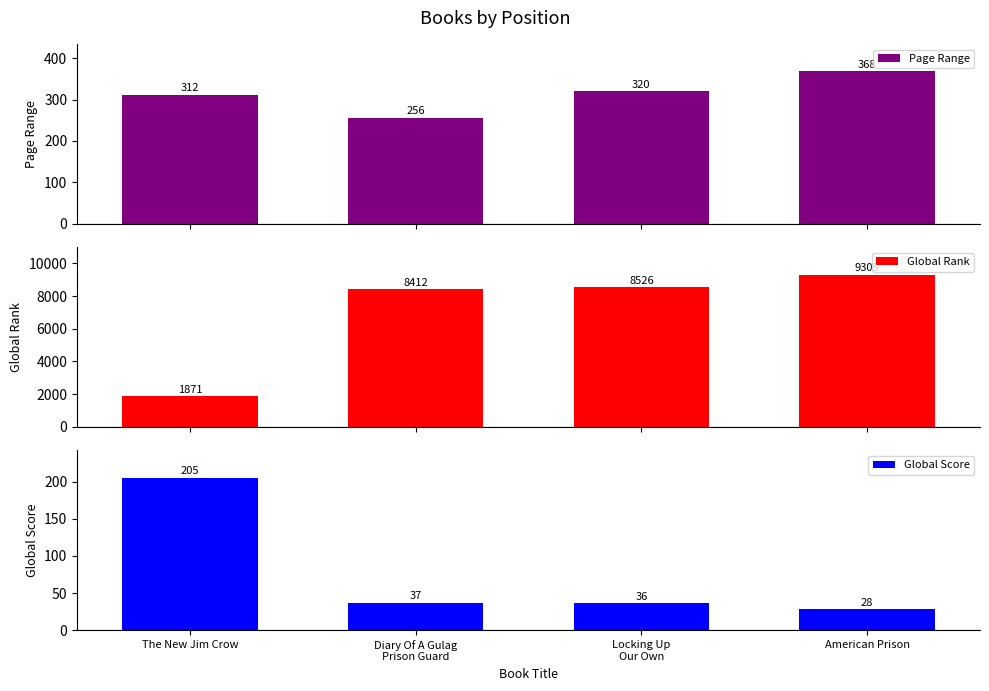

At which label is Global Score closest to 116?

Diary Of A Gulag
Prison Guard